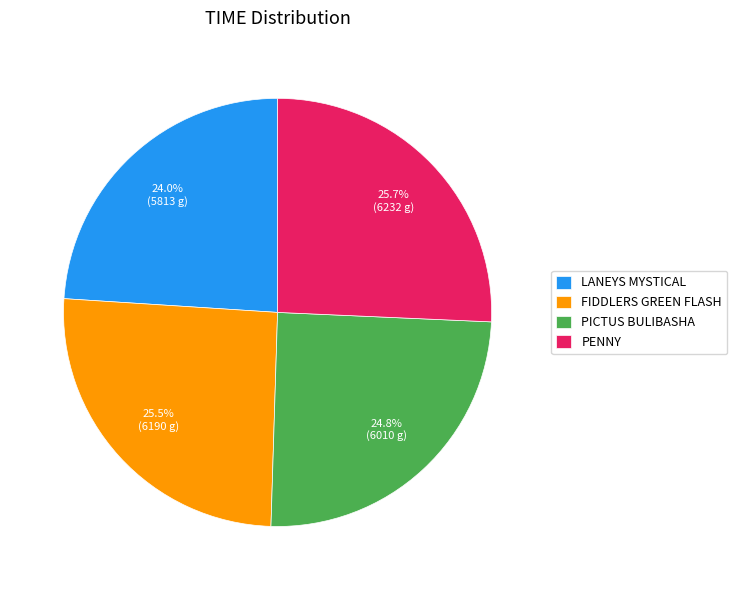

Approximately how many times larger is the value at PENNY compared to FIDDLERS GREEN FLASH?

1.0